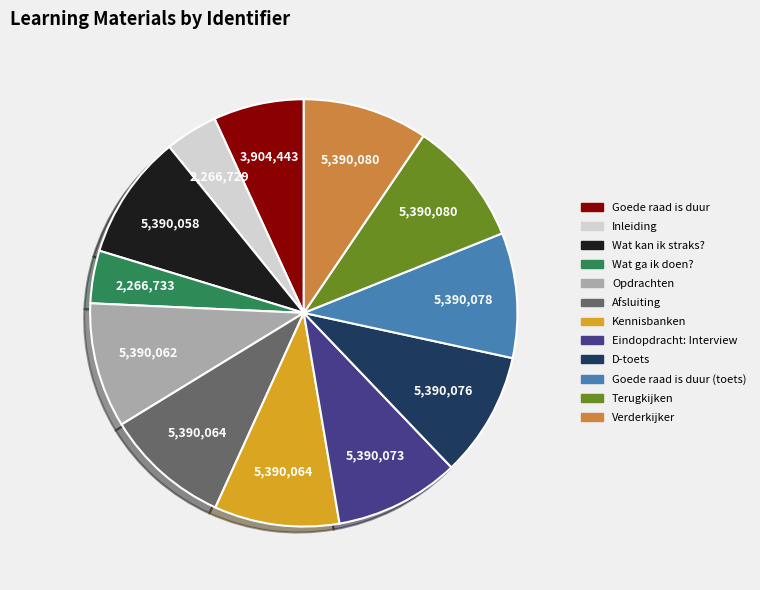

Does any single category account for the majority?

No